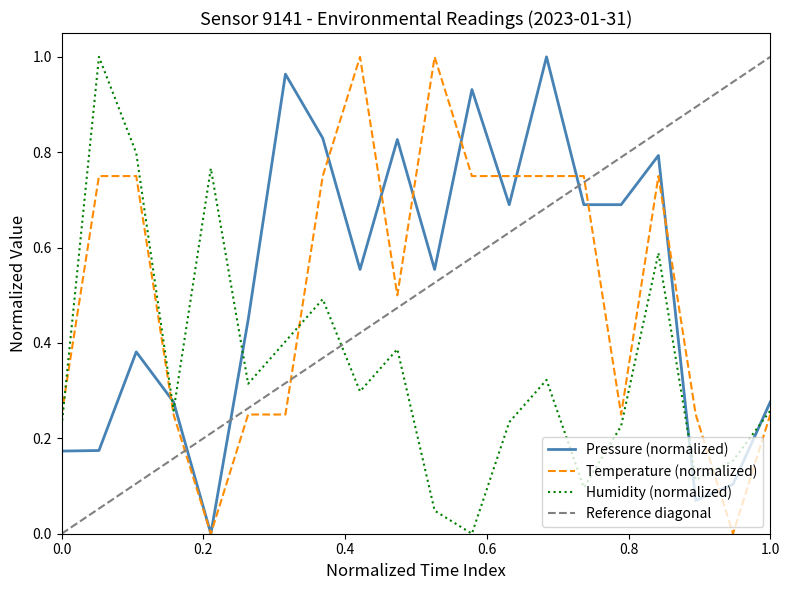

What is the approximate value of pressure at 00:46?

0.1